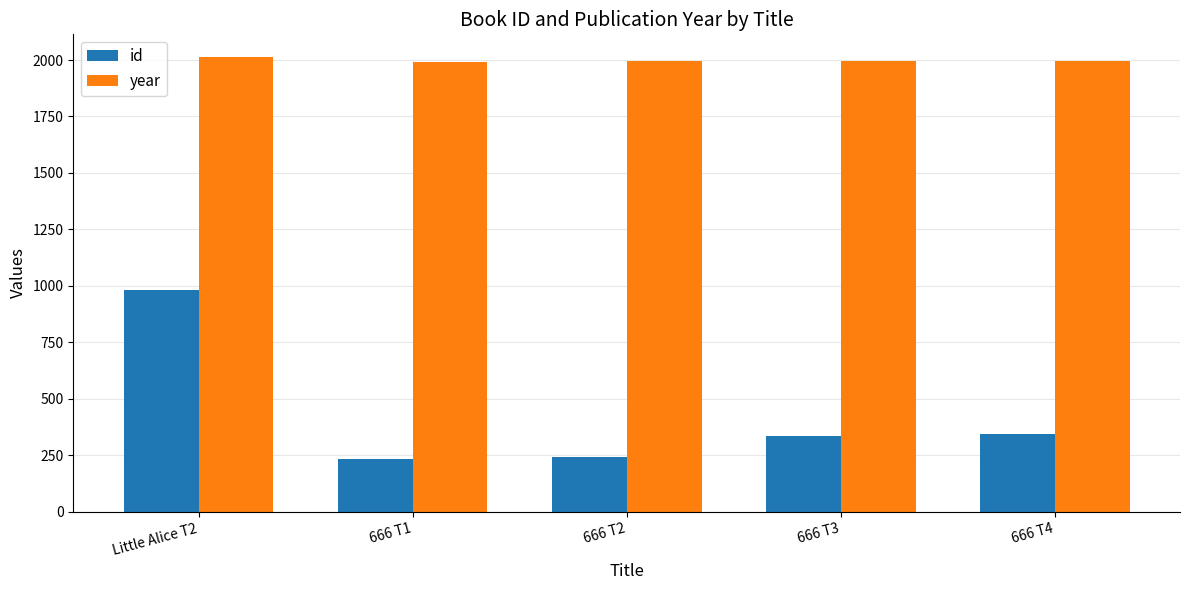

Is the value of year at Little Alice T2 greater than the value of id at 666 T2?

Yes